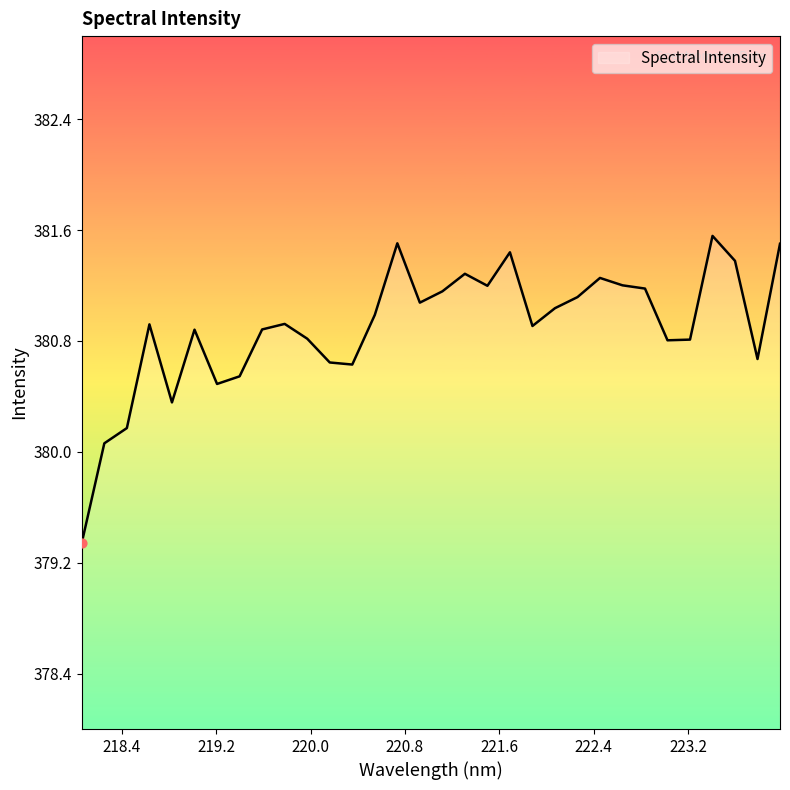

What is the difference between the maximum and minimum values?

2.2